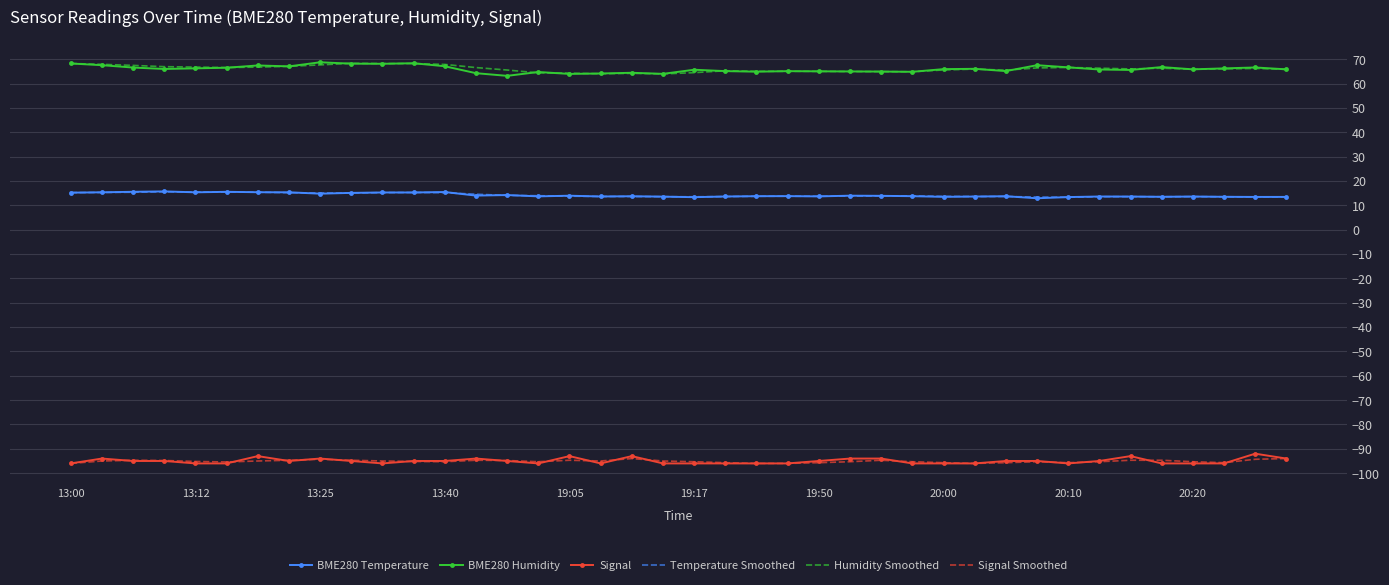

True or false: Humidity Smoothed and Temperature Smoothed intersect in this chart.

False